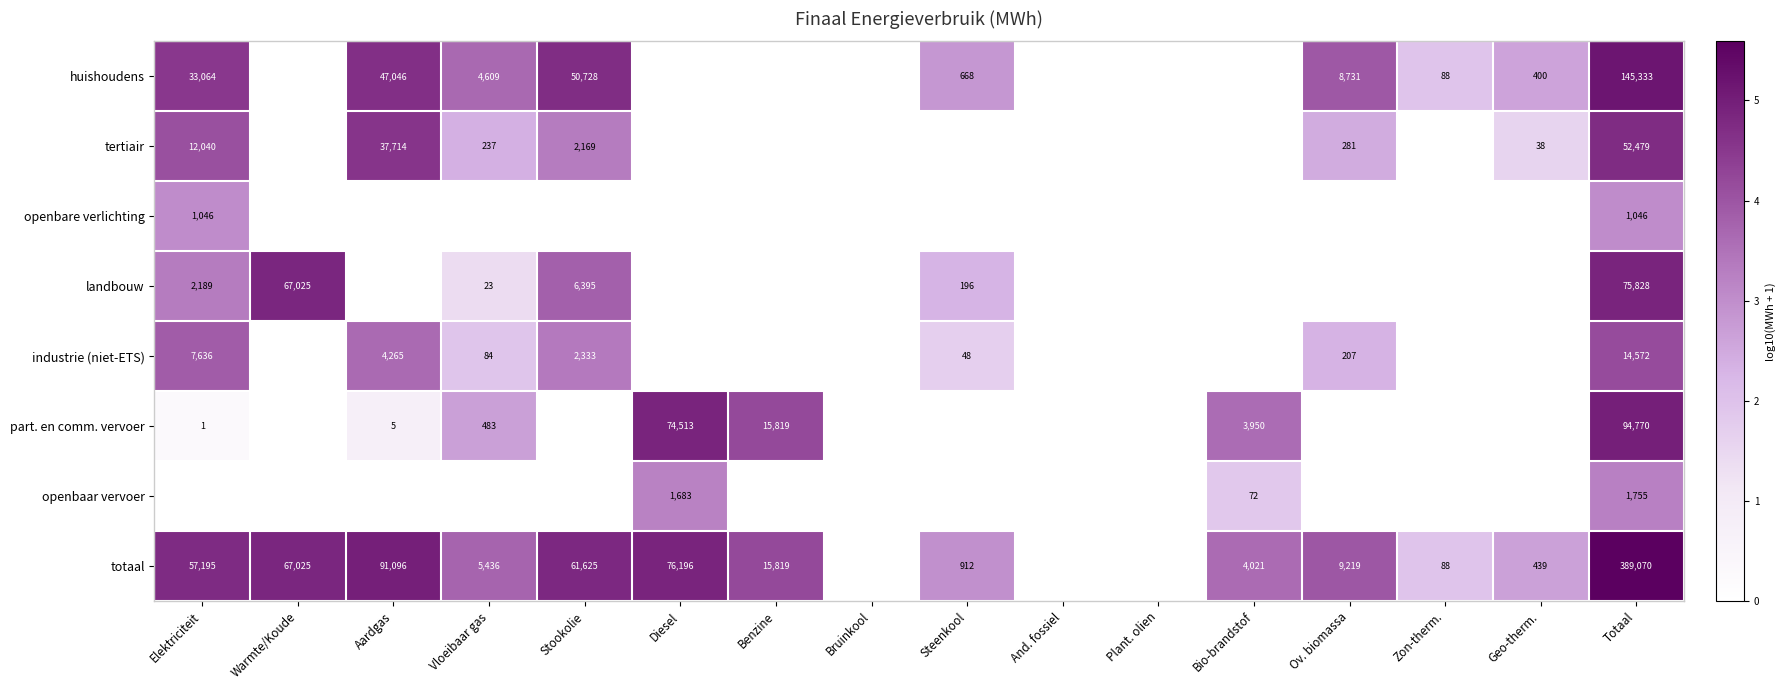

What is the sum of the openbaar vervoer values at Diesel and Totaal?

3438